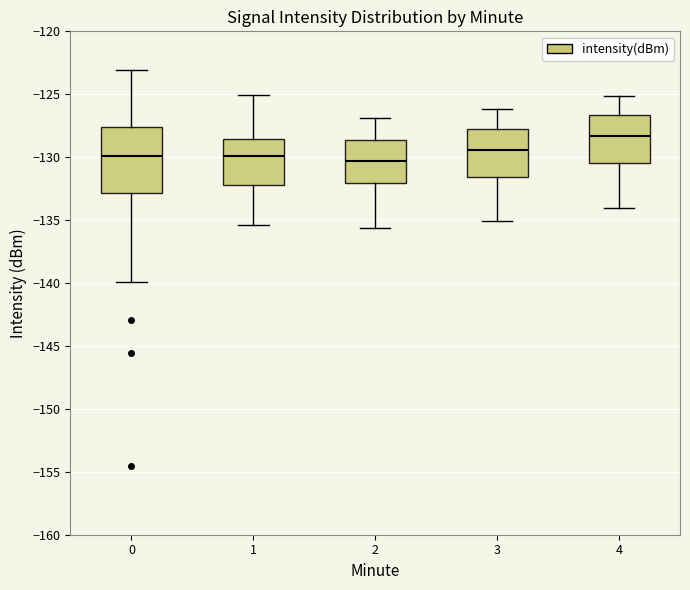

Reading left to right, transcribe this box plot: for each box, give where its median line is, the range the box spans, and where its two whiskers end, as read against the y-axis. The values are not printed on the chart, so give them approximately, as read against the axis.

0: median -130.0, box -133.0 to -127.5, whiskers -140.0 to -123.0
1: median -130.0, box -132.0 to -128.5, whiskers -135.5 to -125.0
2: median -130.5, box -132.0 to -128.5, whiskers -135.5 to -127.0
3: median -129.5, box -131.5 to -127.5, whiskers -135.0 to -126.0
4: median -128.5, box -130.5 to -126.5, whiskers -134.0 to -125.0